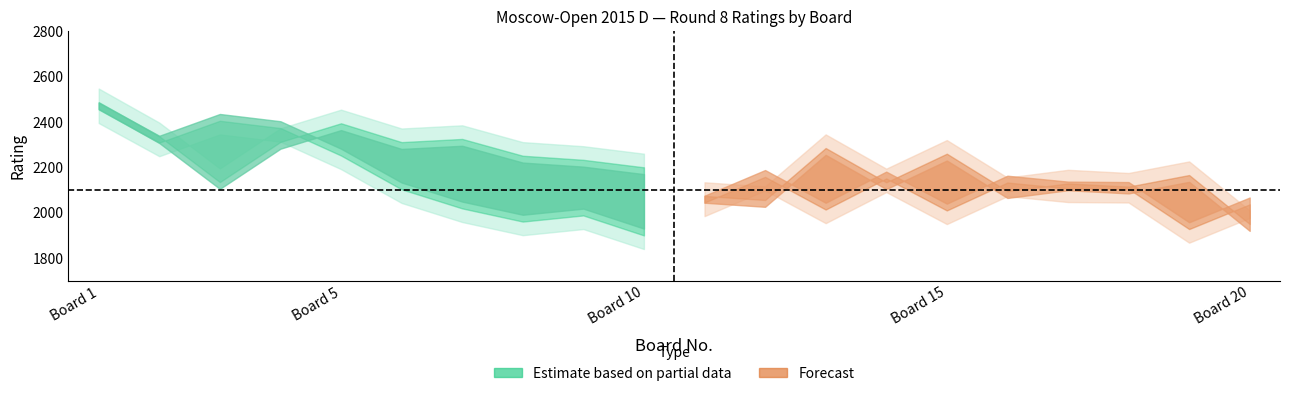

Count the number of categories in the chart.

20